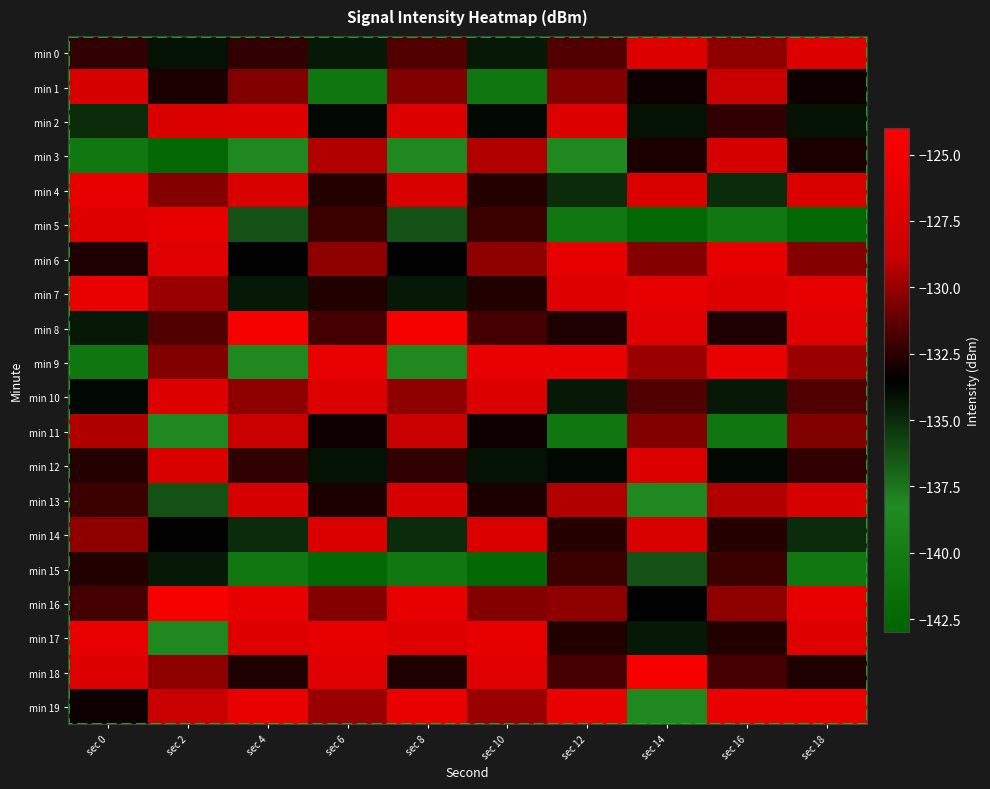

Reading left to right, what are all the values shown in this chart?

min 0: sec 0=-132.3	sec 2=-134.1	sec 4=-132.3	sec 6=-134.4	sec 8=-131.6	sec 10=-134.4	sec 12=-131.6	sec 14=-127.1	sec 16=-130.2	sec 18=-127.1
min 1: sec 0=-127.8	sec 2=-132.9	sec 4=-130.5	sec 6=-140.8	sec 8=-130.5	sec 10=-140.8	sec 12=-130.5	sec 14=-133.2	sec 16=-128.9	sec 18=-133.2
min 2: sec 0=-135.0	sec 2=-127.3	sec 4=-127.2	sec 6=-133.7	sec 8=-127.2	sec 10=-133.7	sec 12=-127.2	sec 14=-134.1	sec 16=-132.3	sec 18=-134.1
min 3: sec 0=-140.5	sec 2=-142.4	sec 4=-138.6	sec 6=-129.3	sec 8=-138.6	sec 10=-129.3	sec 12=-138.6	sec 14=-132.9	sec 16=-127.8	sec 18=-132.9
min 4: sec 0=-126.3	sec 2=-130.4	sec 4=-127.5	sec 6=-132.6	sec 8=-127.5	sec 10=-132.6	sec 12=-135.0	sec 14=-127.3	sec 16=-135.0	sec 18=-127.3
min 5: sec 0=-127.1	sec 2=-126.2	sec 4=-136.3	sec 6=-132.1	sec 8=-136.3	sec 10=-132.1	sec 12=-140.5	sec 14=-142.4	sec 16=-140.5	sec 18=-142.4
min 6: sec 0=-132.8	sec 2=-126.8	sec 4=-133.5	sec 6=-130.2	sec 8=-133.5	sec 10=-130.2	sec 12=-126.3	sec 14=-130.4	sec 16=-126.3	sec 18=-130.4
min 7: sec 0=-126.0	sec 2=-129.9	sec 4=-134.4	sec 6=-132.7	sec 8=-134.4	sec 10=-132.7	sec 12=-127.1	sec 14=-126.2	sec 16=-127.1	sec 18=-126.2
min 8: sec 0=-134.4	sec 2=-131.6	sec 4=-124.8	sec 6=-131.9	sec 8=-124.8	sec 10=-131.9	sec 12=-132.8	sec 14=-126.8	sec 16=-132.8	sec 18=-126.8
min 9: sec 0=-140.8	sec 2=-130.5	sec 4=-138.6	sec 6=-126.1	sec 8=-138.6	sec 10=-126.1	sec 12=-126.0	sec 14=-129.9	sec 16=-126.0	sec 18=-129.9
min 10: sec 0=-133.7	sec 2=-127.2	sec 4=-130.2	sec 6=-127.1	sec 8=-130.2	sec 10=-127.1	sec 12=-134.4	sec 14=-131.6	sec 16=-134.4	sec 18=-131.6
min 11: sec 0=-129.3	sec 2=-138.6	sec 4=-128.9	sec 6=-133.2	sec 8=-128.9	sec 10=-133.2	sec 12=-140.8	sec 14=-130.5	sec 16=-140.8	sec 18=-130.5
min 12: sec 0=-132.6	sec 2=-127.5	sec 4=-132.3	sec 6=-134.1	sec 8=-132.3	sec 10=-134.1	sec 12=-133.7	sec 14=-127.2	sec 16=-133.7	sec 18=-132.3
min 13: sec 0=-132.1	sec 2=-136.3	sec 4=-127.8	sec 6=-132.9	sec 8=-127.8	sec 10=-132.9	sec 12=-129.3	sec 14=-138.6	sec 16=-129.3	sec 18=-127.8
min 14: sec 0=-130.2	sec 2=-133.5	sec 4=-135.0	sec 6=-127.3	sec 8=-135.0	sec 10=-127.3	sec 12=-132.6	sec 14=-127.5	sec 16=-132.6	sec 18=-135.0
min 15: sec 0=-132.7	sec 2=-134.4	sec 4=-140.5	sec 6=-142.4	sec 8=-140.5	sec 10=-142.4	sec 12=-132.1	sec 14=-136.3	sec 16=-132.1	sec 18=-140.5
min 16: sec 0=-131.9	sec 2=-124.8	sec 4=-126.3	sec 6=-130.4	sec 8=-126.3	sec 10=-130.4	sec 12=-130.2	sec 14=-133.5	sec 16=-130.2	sec 18=-126.3
min 17: sec 0=-126.1	sec 2=-138.6	sec 4=-127.1	sec 6=-126.2	sec 8=-127.1	sec 10=-126.2	sec 12=-132.7	sec 14=-134.4	sec 16=-132.7	sec 18=-127.1
min 18: sec 0=-127.1	sec 2=-130.2	sec 4=-132.8	sec 6=-126.8	sec 8=-132.8	sec 10=-126.8	sec 12=-131.9	sec 14=-124.8	sec 16=-131.9	sec 18=-132.8
min 19: sec 0=-133.2	sec 2=-128.9	sec 4=-126.0	sec 6=-129.9	sec 8=-126.0	sec 10=-129.9	sec 12=-126.1	sec 14=-138.6	sec 16=-126.1	sec 18=-126.0